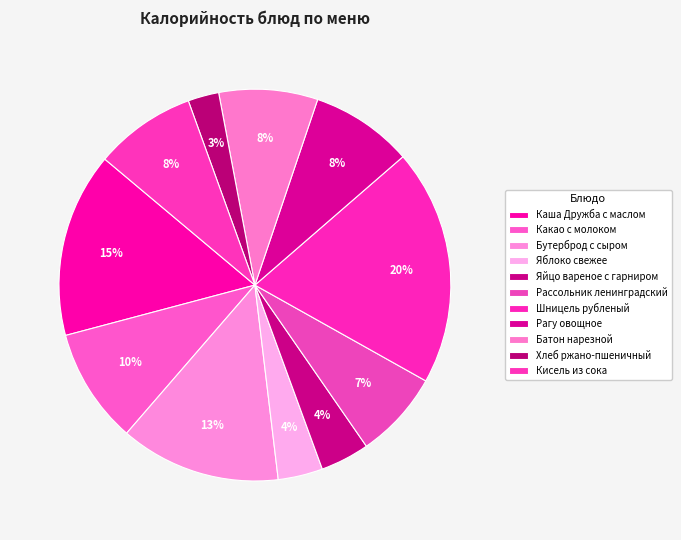

Which slice is the smallest?

Хлеб ржано-пшеничный